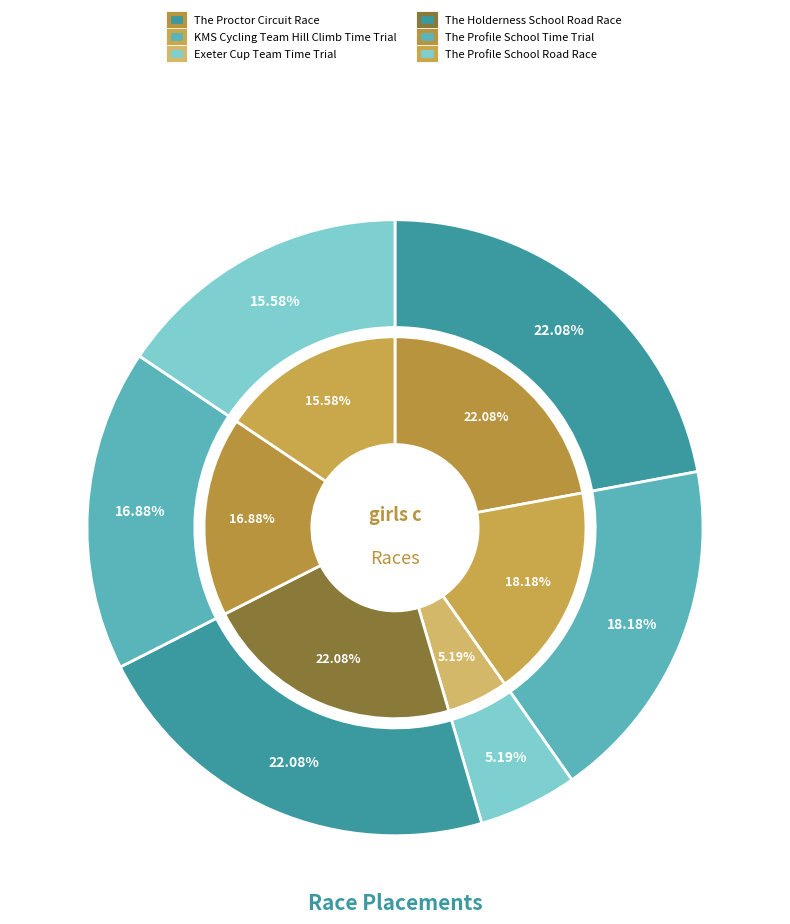

The The Profile School Time Trial slice represents 29% of the pie. True or false?

False